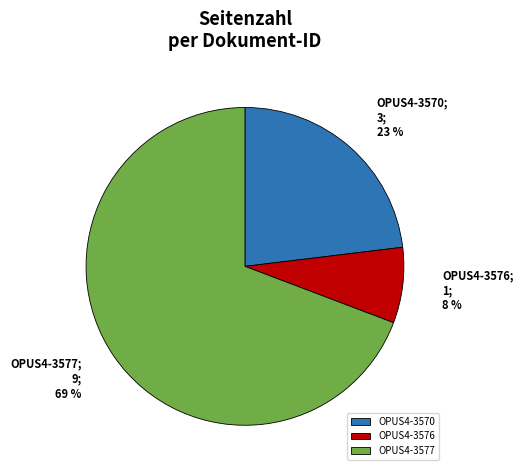

Is the sum of OPUS4-3570 and OPUS4-3576 greater than half?

No